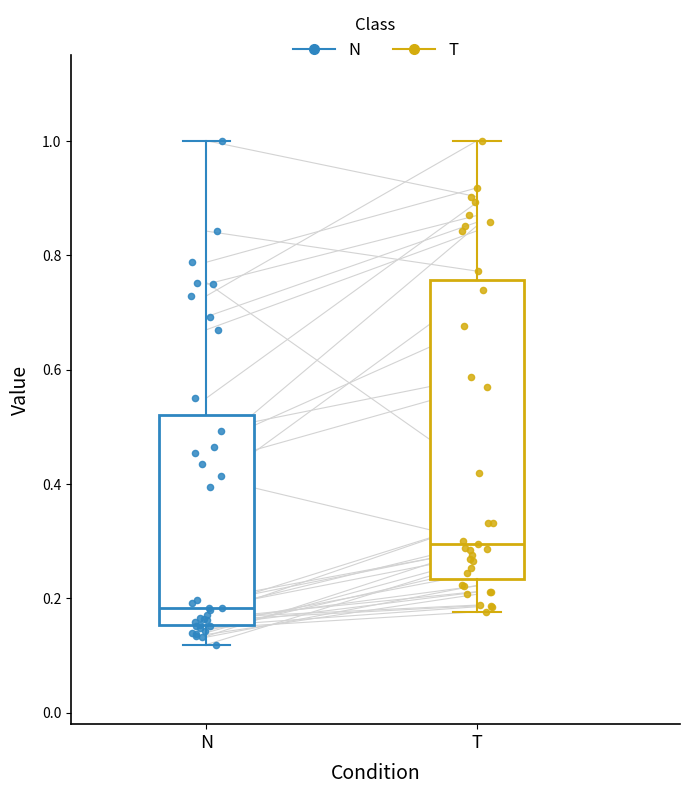

Which box has the lowest median line?

N